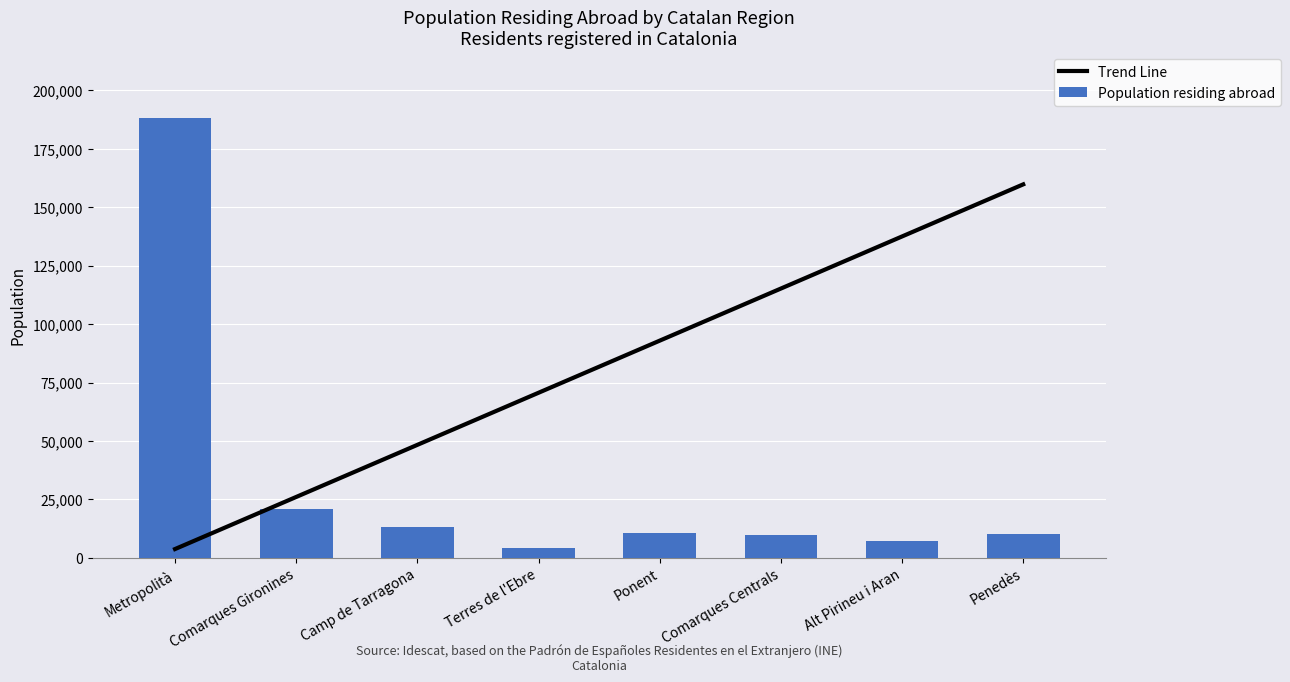

What is the spread (max minus min) of values at Penedès?

149690.4